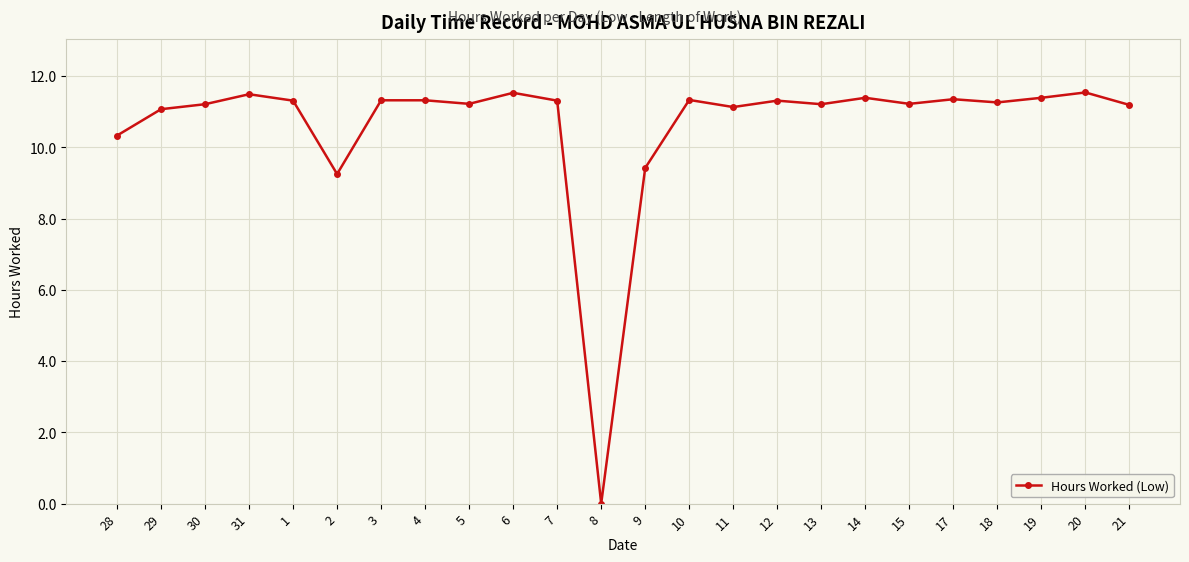

Approximately how many times larger is the value at 19 compared to 4?

1.0